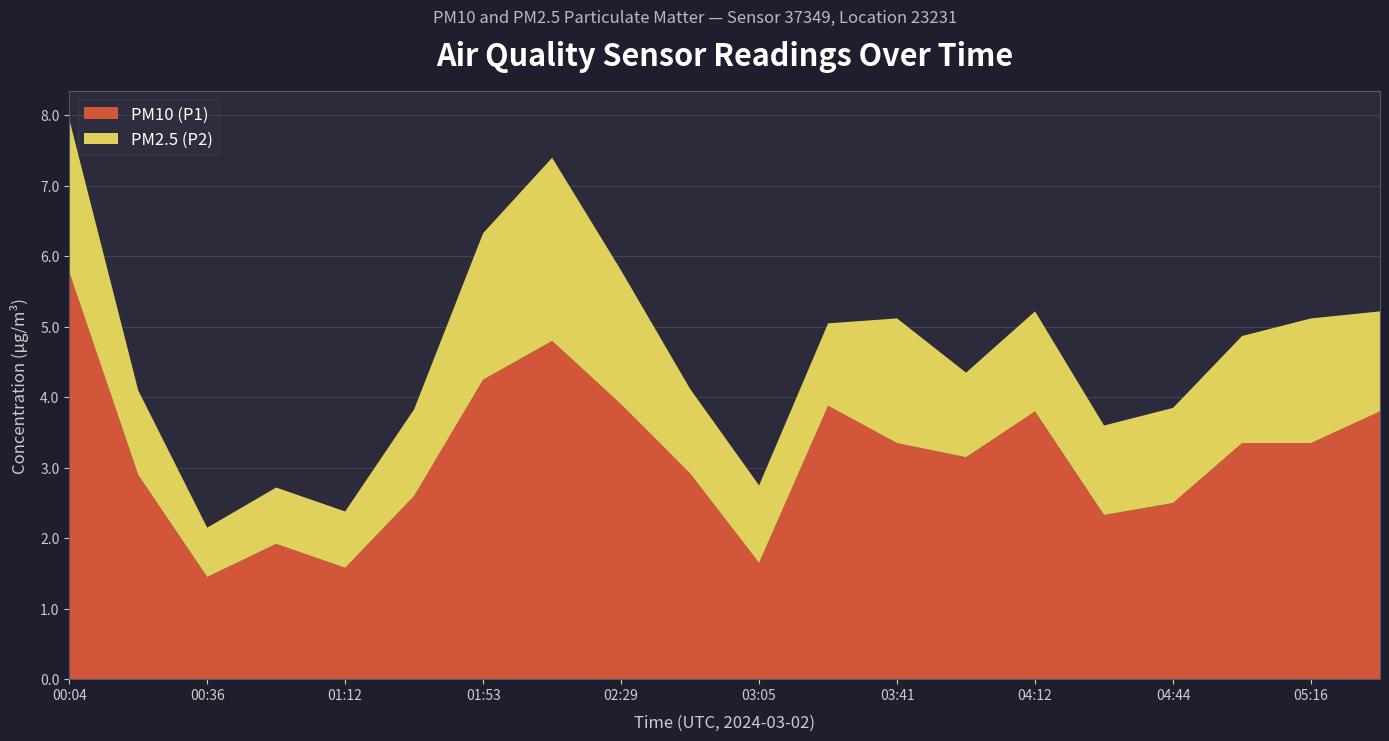

Reading left to right, extract all data points from this chart.

PM10 (P1): 00:04=5.8	00:20=2.9	00:36=1.4	00:57=1.9	01:12=1.6	01:33=2.6	01:53=4.2	02:08=4.8	02:29=3.9	02:49=2.9	03:05=1.6	03:20=3.9	03:41=3.4	03:56=3.1	04:12=3.8	04:28=2.3	04:44=2.5	05:00=3.4	05:16=3.4	05:32=3.8
PM2.5 (P2): 00:04=2.2	00:20=1.2	00:36=0.7	00:57=0.8	01:12=0.8	01:33=1.2	01:53=2.1	02:08=2.6	02:29=1.9	02:49=1.2	03:05=1.1	03:20=1.2	03:41=1.8	03:56=1.2	04:12=1.4	04:28=1.3	04:44=1.4	05:00=1.5	05:16=1.8	05:32=1.4